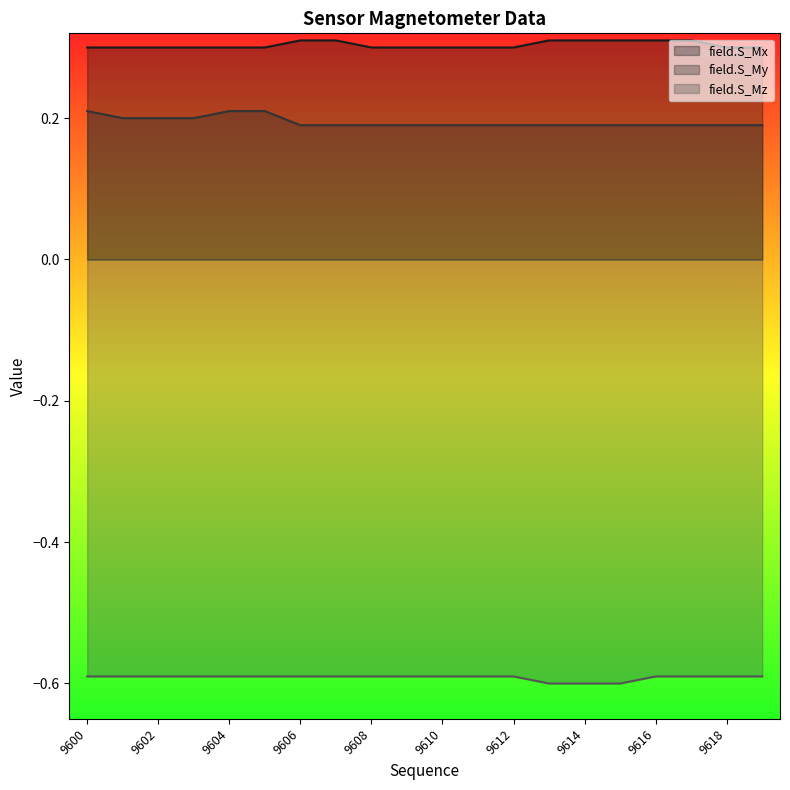

Reading right to left, transcribe all the data shown in this chart.

field.S_Mx: 9619=0.3	9618=0.3	9617=0.3	9616=0.3	9615=0.3	9614=0.3	9613=0.3	9612=0.3	9611=0.3	9610=0.3	9609=0.3	9608=0.3	9607=0.3	9606=0.3	9605=0.3	9604=0.3	9603=0.3	9602=0.3	9601=0.3	9600=0.3
field.S_My: 9619=0.2	9618=0.2	9617=0.2	9616=0.2	9615=0.2	9614=0.2	9613=0.2	9612=0.2	9611=0.2	9610=0.2	9609=0.2	9608=0.2	9607=0.2	9606=0.2	9605=0.2	9604=0.2	9603=0.2	9602=0.2	9601=0.2	9600=0.2
field.S_Mz: 9619=-0.6	9618=-0.6	9617=-0.6	9616=-0.6	9615=-0.6	9614=-0.6	9613=-0.6	9612=-0.6	9611=-0.6	9610=-0.6	9609=-0.6	9608=-0.6	9607=-0.6	9606=-0.6	9605=-0.6	9604=-0.6	9603=-0.6	9602=-0.6	9601=-0.6	9600=-0.6